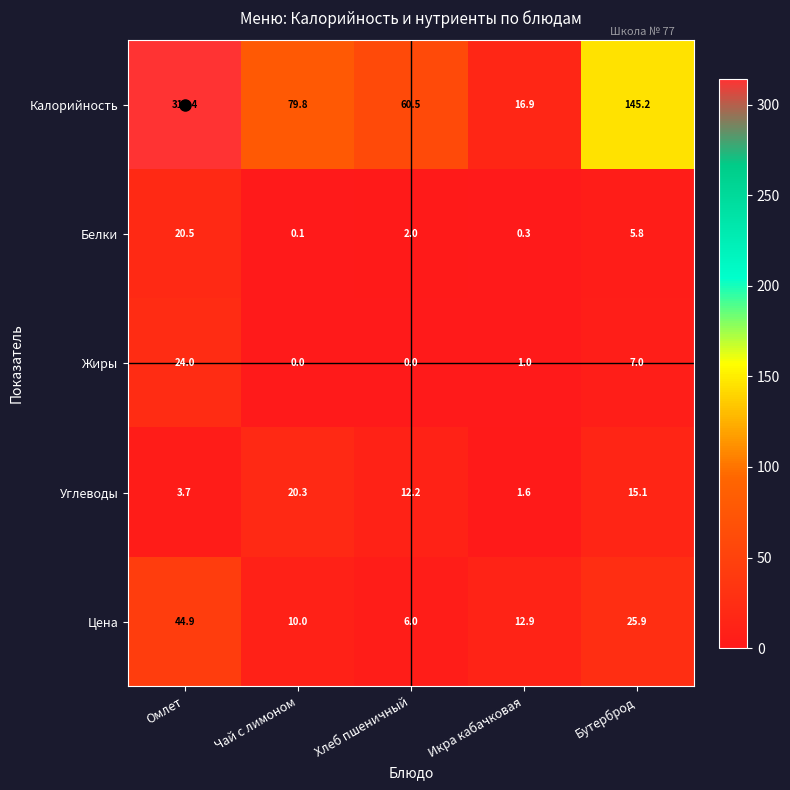

List the series in order of their peak value, highest first.

Калорийность, Цена, Жиры, Белки, Углеводы